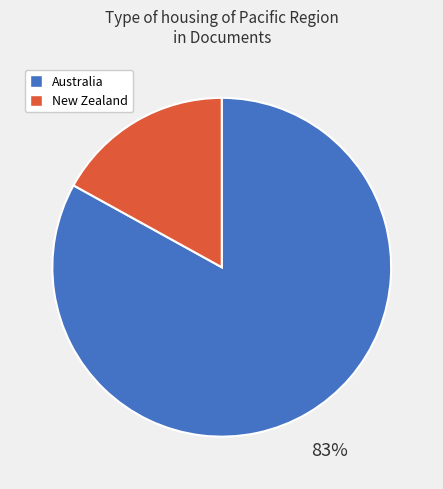

Do New Zealand and Australia together represent more than half of the pie?

Yes